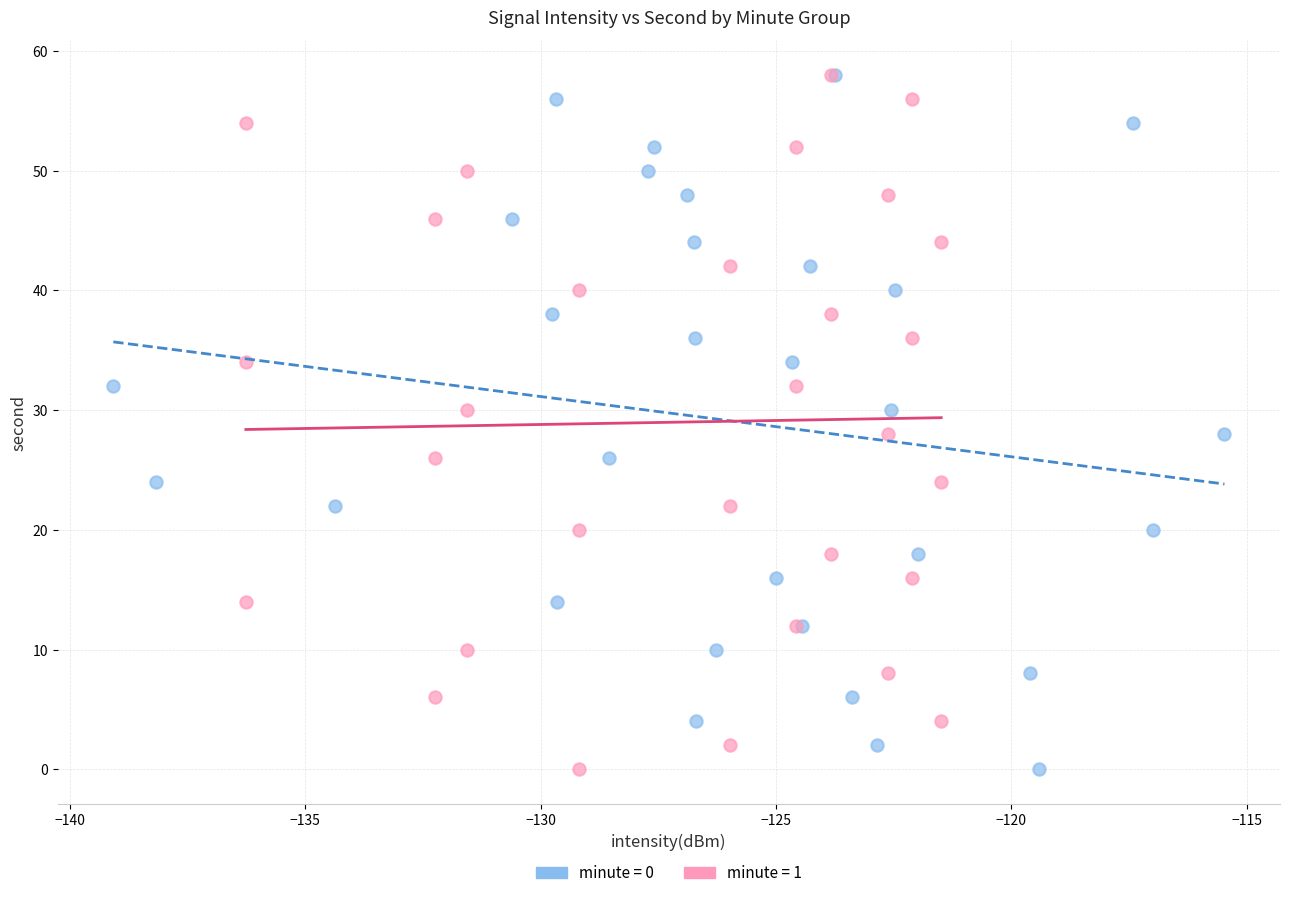

What are all the series names shown in the legend?

minute = 0, minute = 1